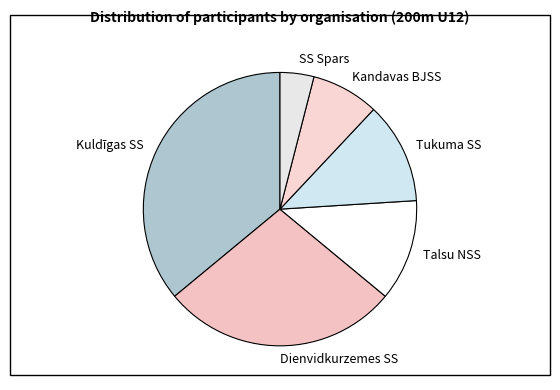

What is the ratio of the value at Kandavas BJSS to the value at Dienvidkurzemes SS?

0.3